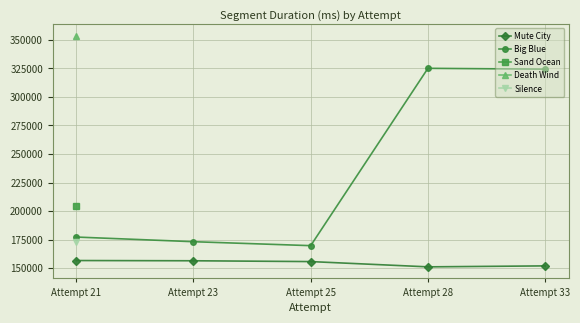

What are all the series names shown in the legend?

Mute City, Big Blue, Sand Ocean, Death Wind, Silence